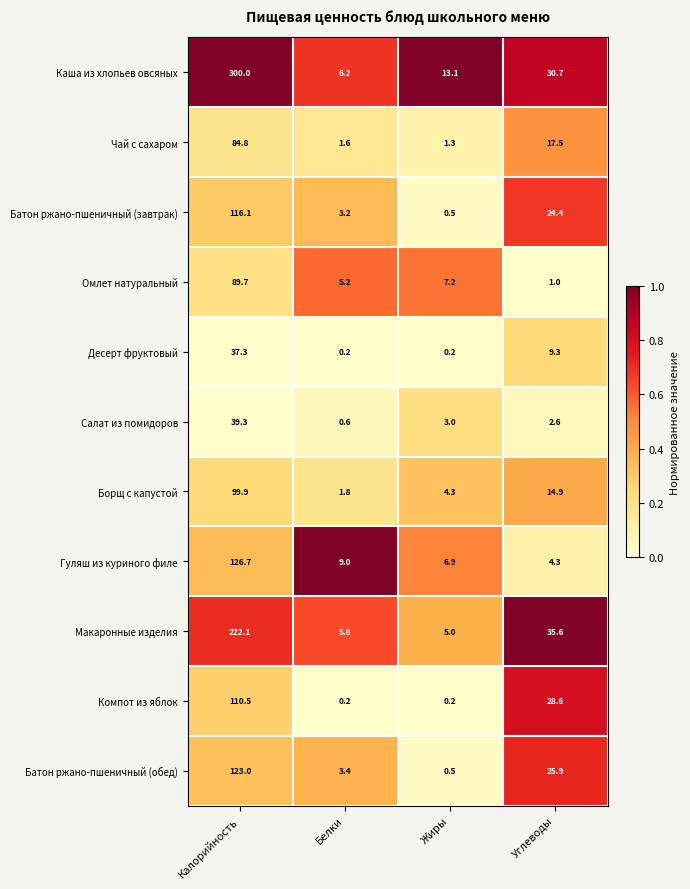

What is the total value across all series at Углеводы?

194.8